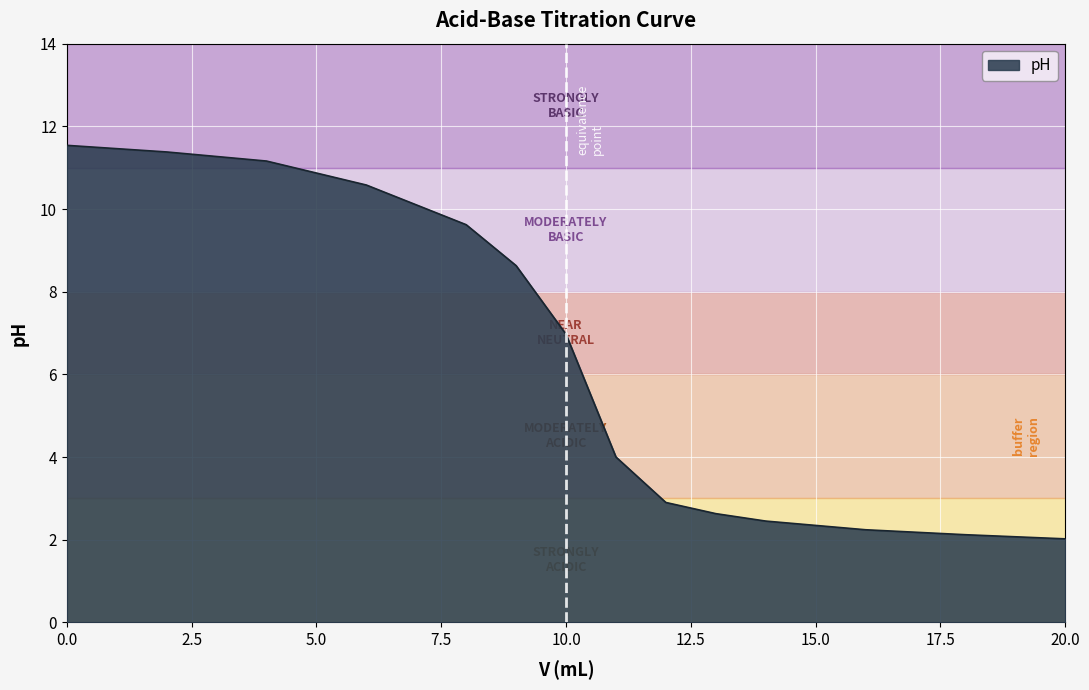

What is the difference between the maximum and minimum values?

9.5